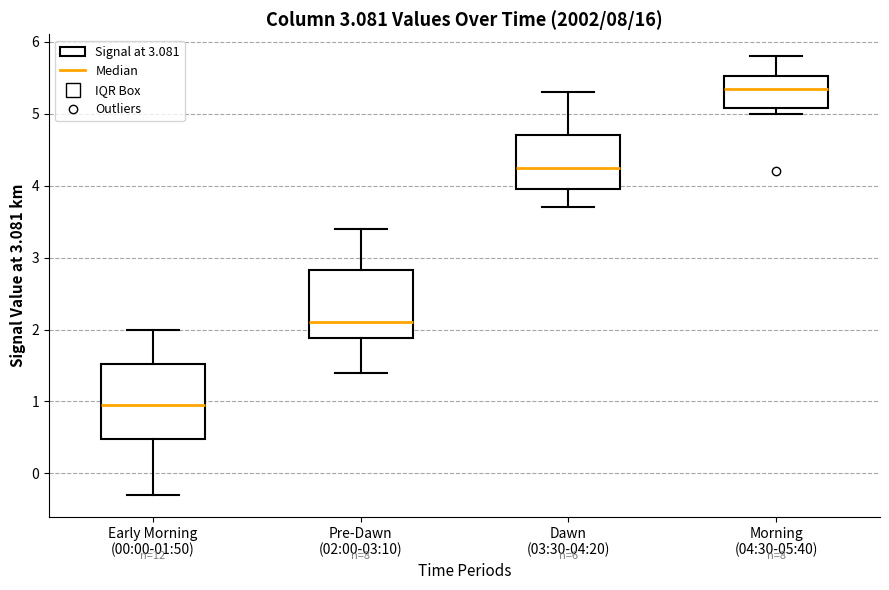

Comparing the boxes themselves (not the whiskers), which one is the tallest?

Early Morning (00:00-01:50)